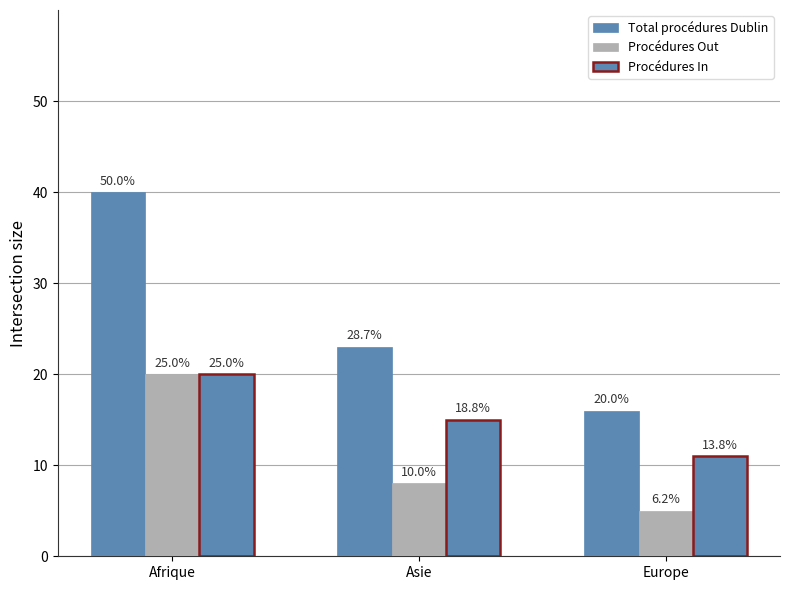

What is the difference between the maximum and minimum values in the Total procédures Dublin series?

24